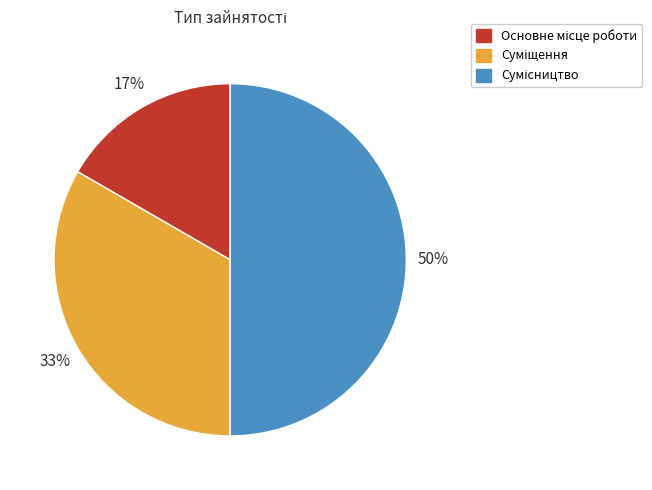

To the nearest percent, what is the difference between the largest and smallest slice percentages?

33%